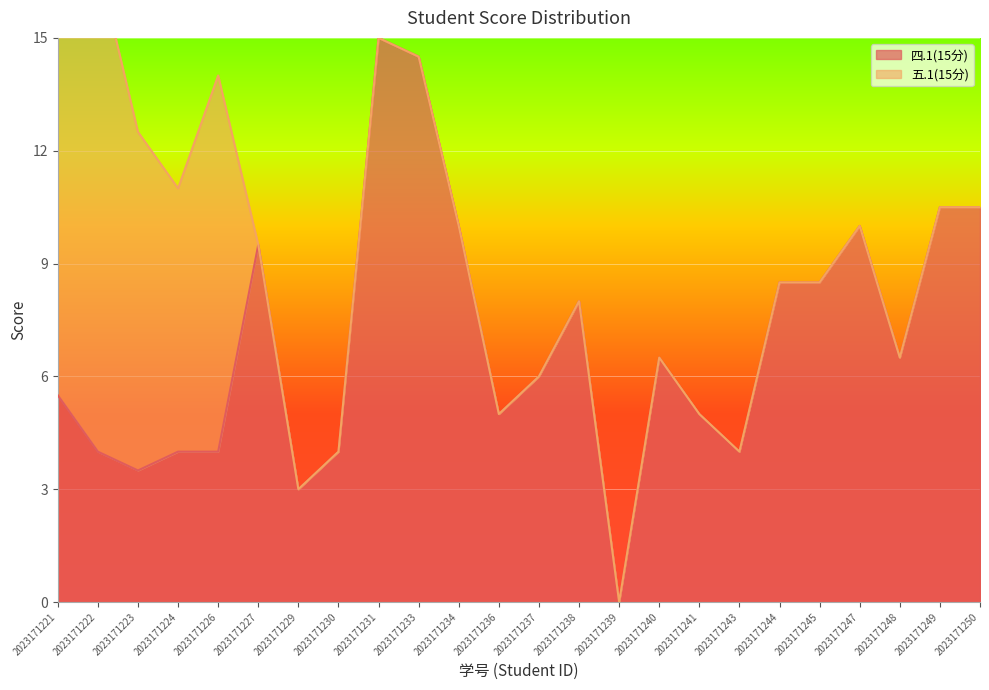

The chart shows a value of 6.8 at 2023171236. True or false?

False